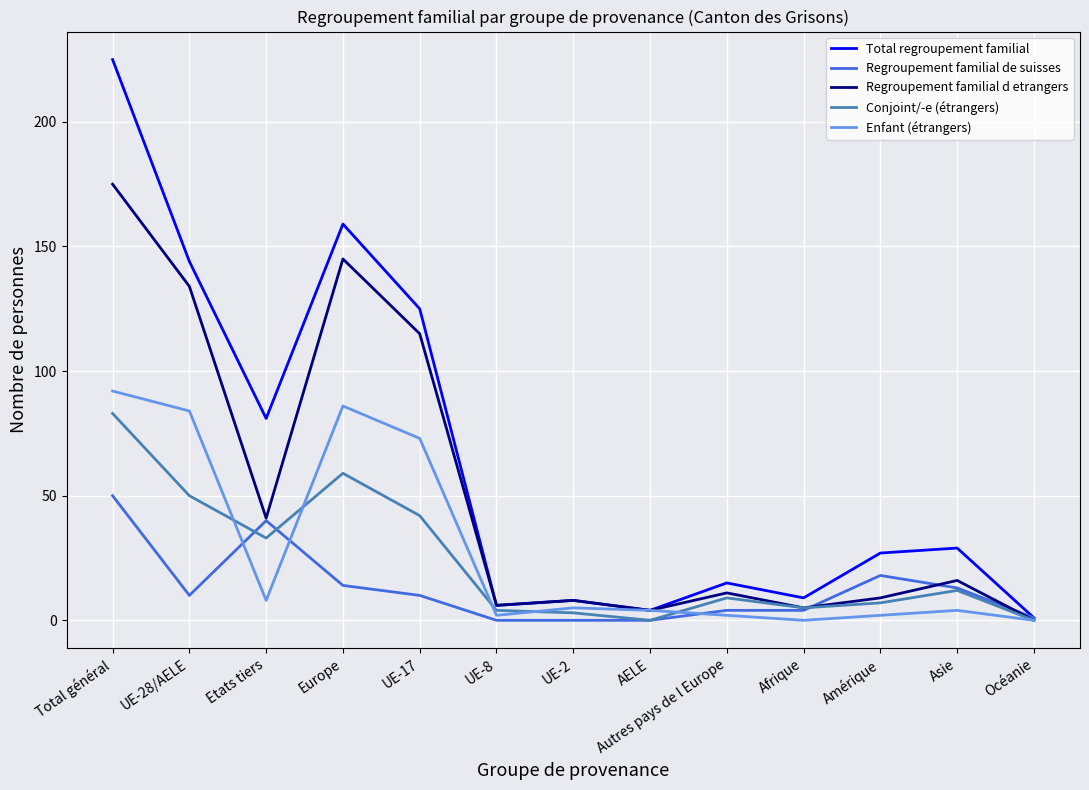

At which label is Enfant (étrangers) closest to 46?

UE-17